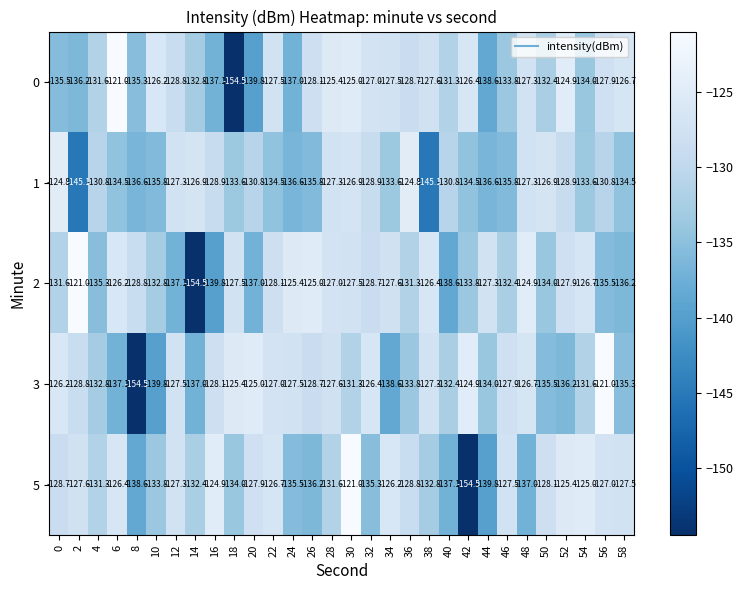

What is the spread (max minus min) of values at 40?

7.8